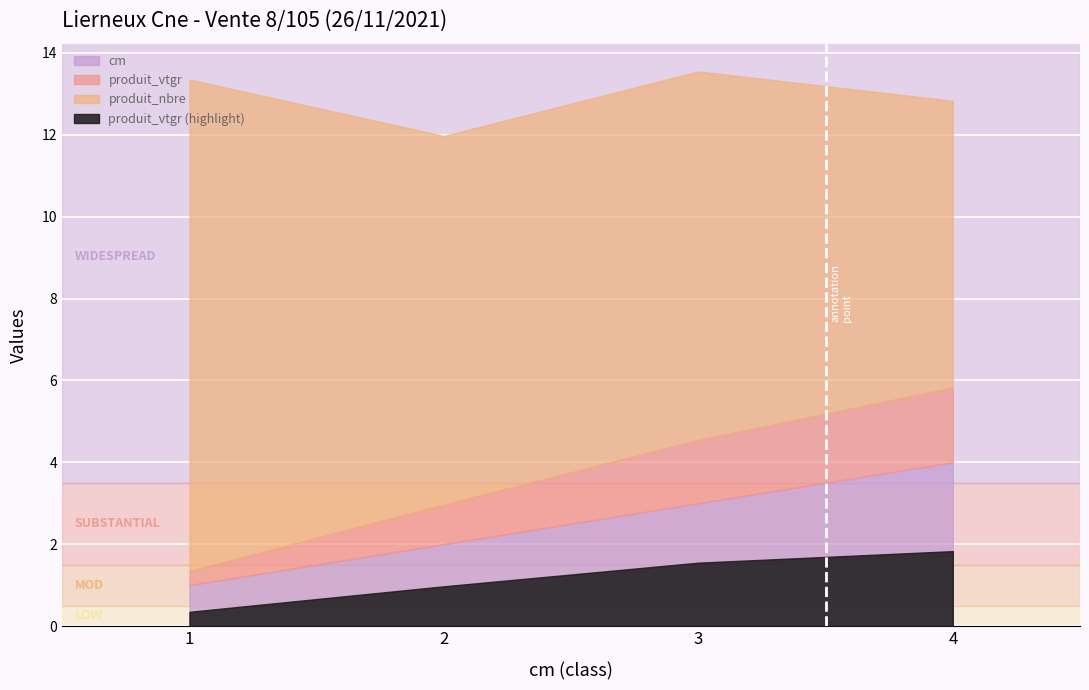

Count the cm values in the range 2 to 4.

3